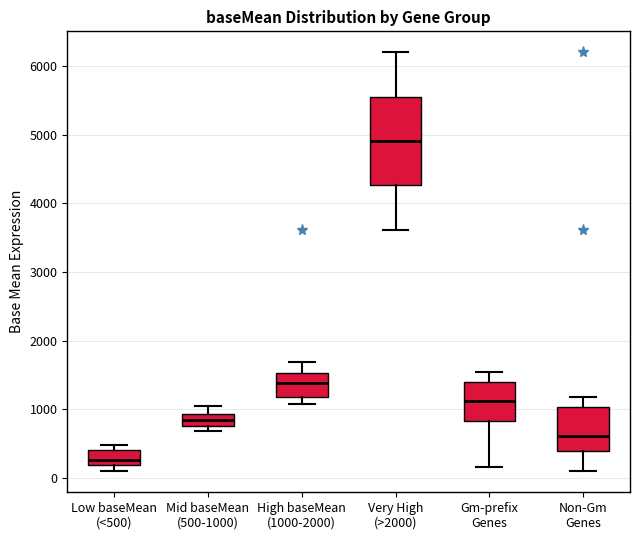

Which box has the highest median line?

Very High (>2000)